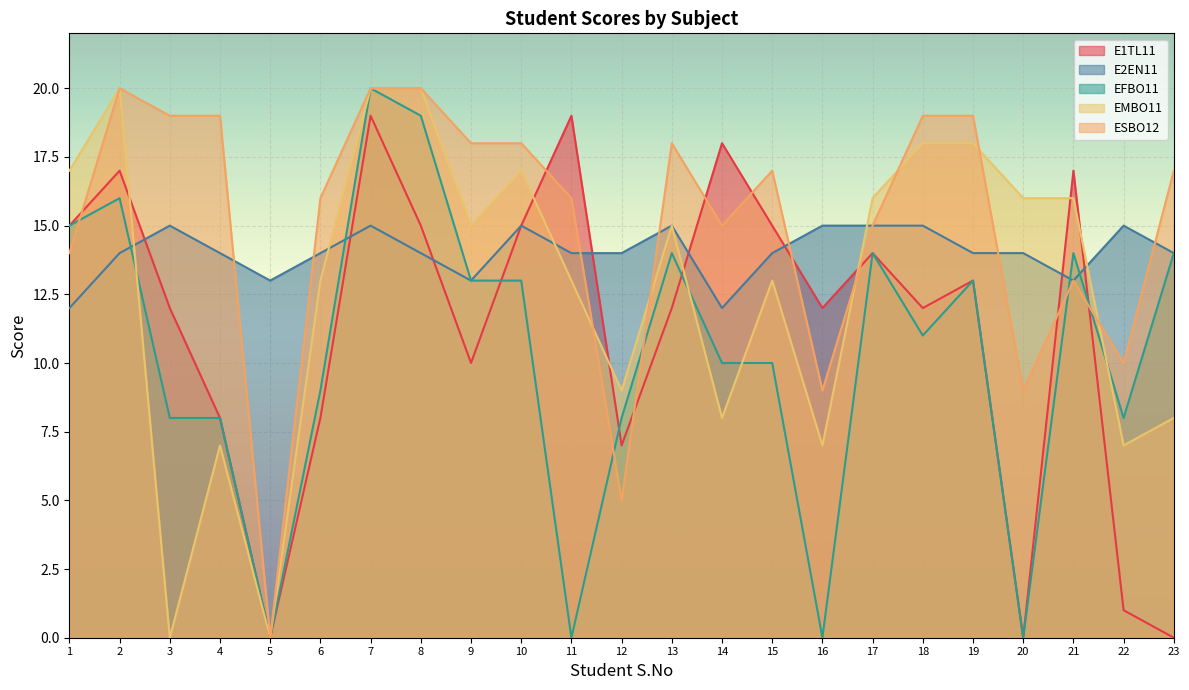

Where do ESBO12 and E2EN11 first cross each other?

4 and 5